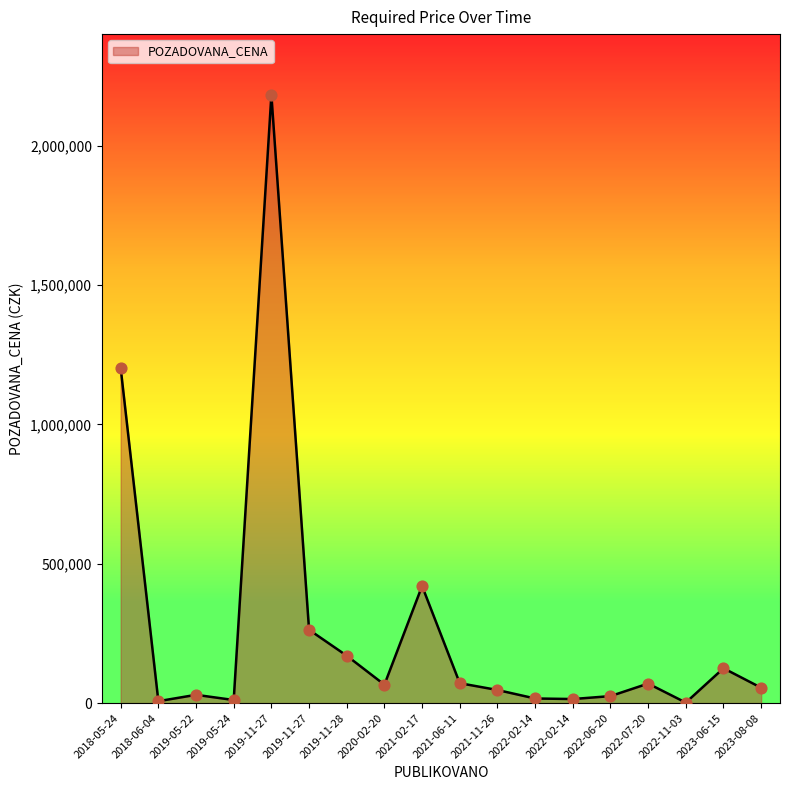

Between 2022-06-20 and 2022-02-14, which is larger?

2022-06-20